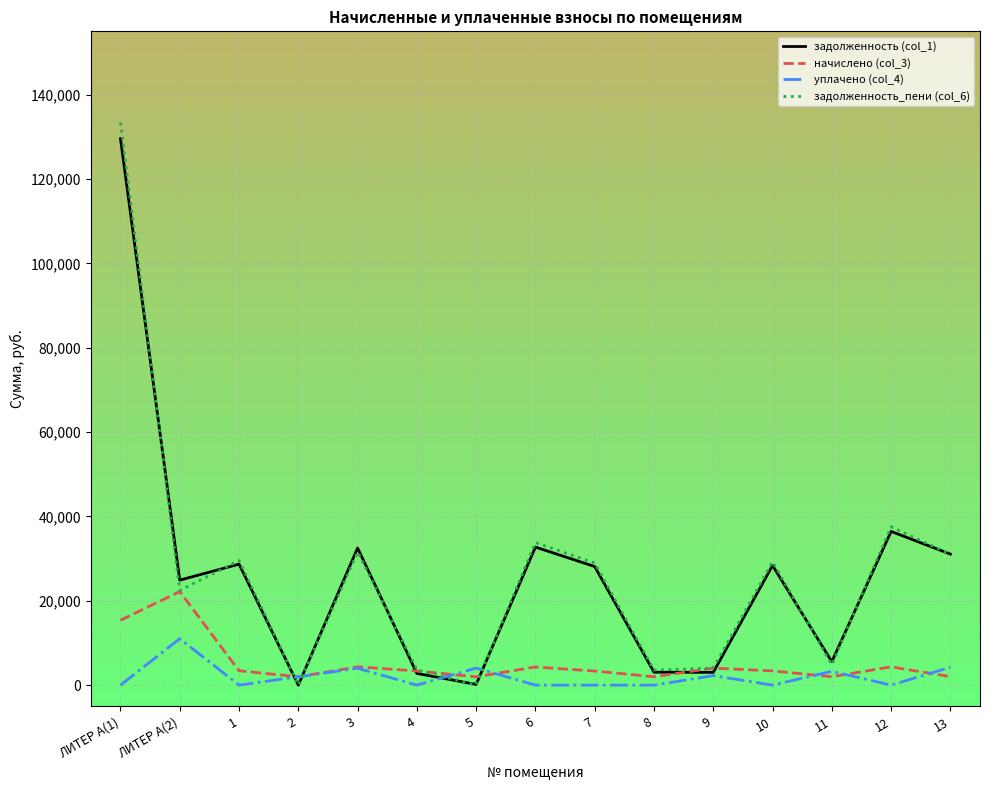

What is the maximum value shown in the chart?

133401.0